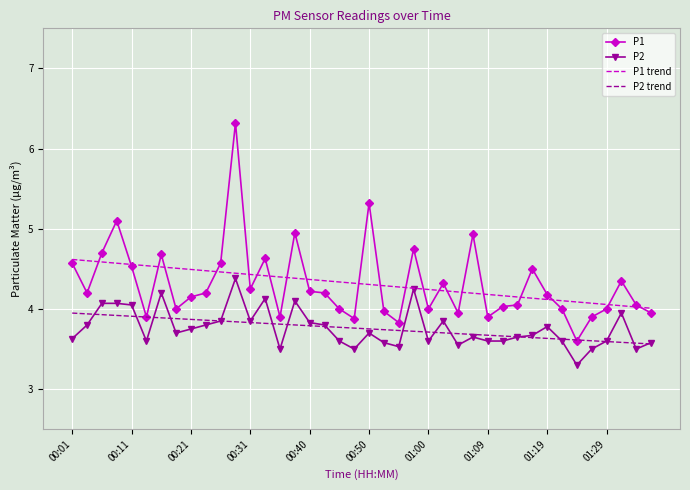

True or false: P2 trend and P1 trend intersect in this chart.

False